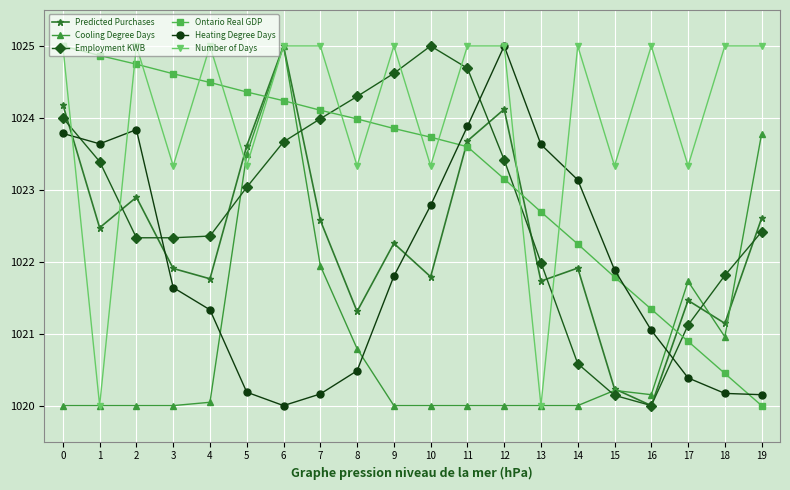

True or false: Heating Degree Days and Number of Days cross at least once.

True